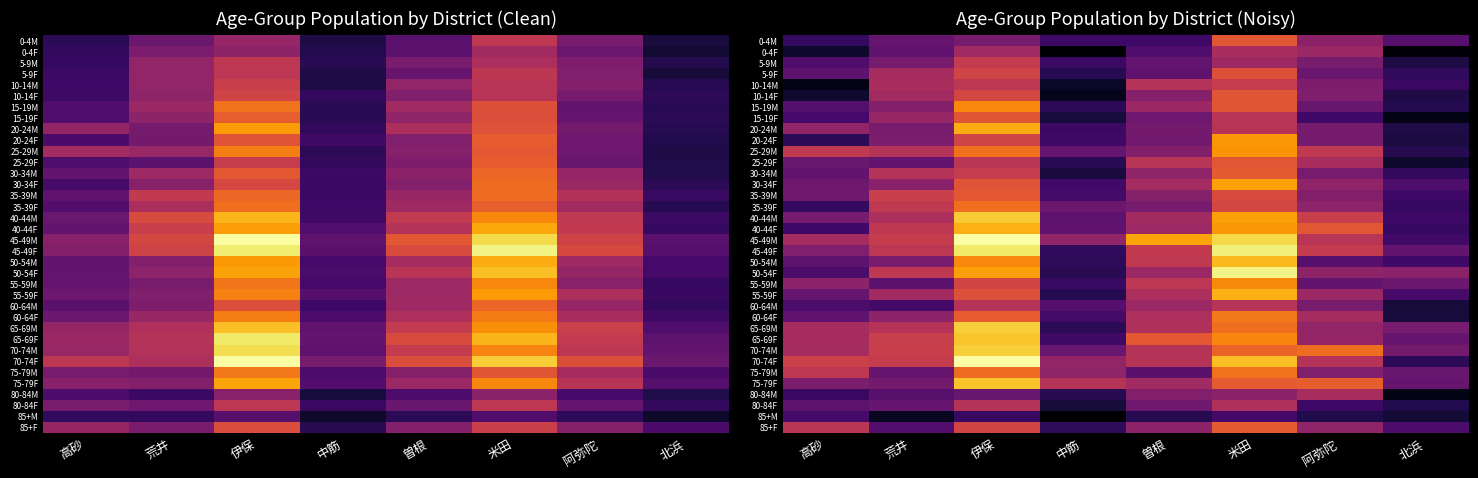

What is the spread (max minus min) of values at 中筋?

383.8